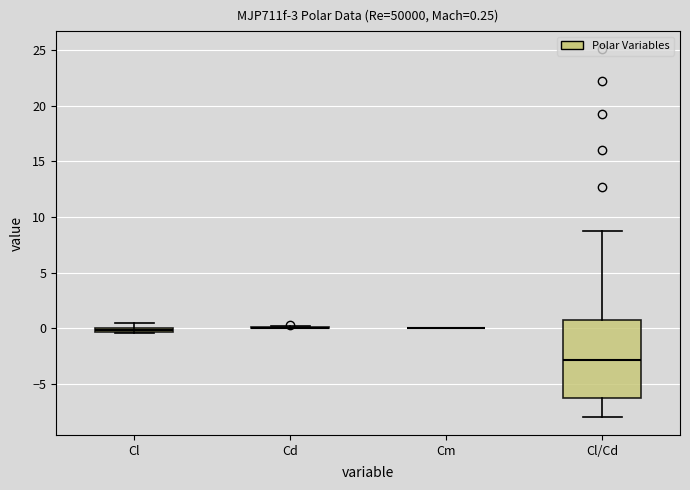

Which box is the tallest, from its lower edge to its upper edge?

Cl/Cd